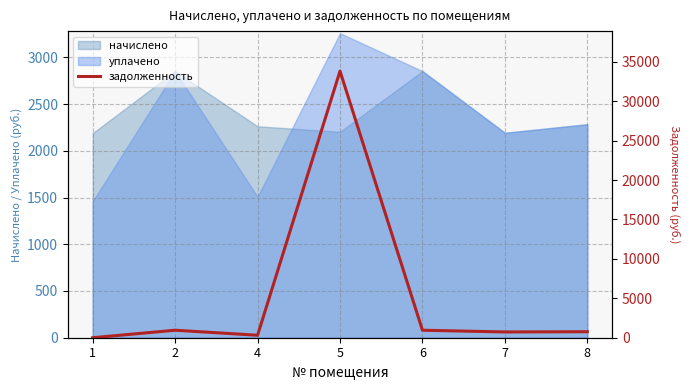

How many lines are shown in the chart?

1